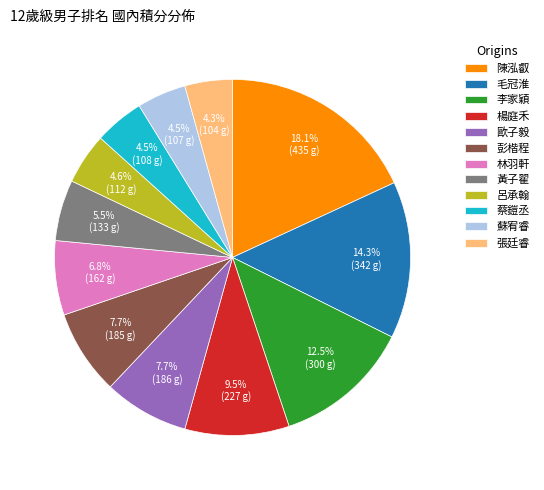

To the nearest percent, what is the average slice percentage?

8%